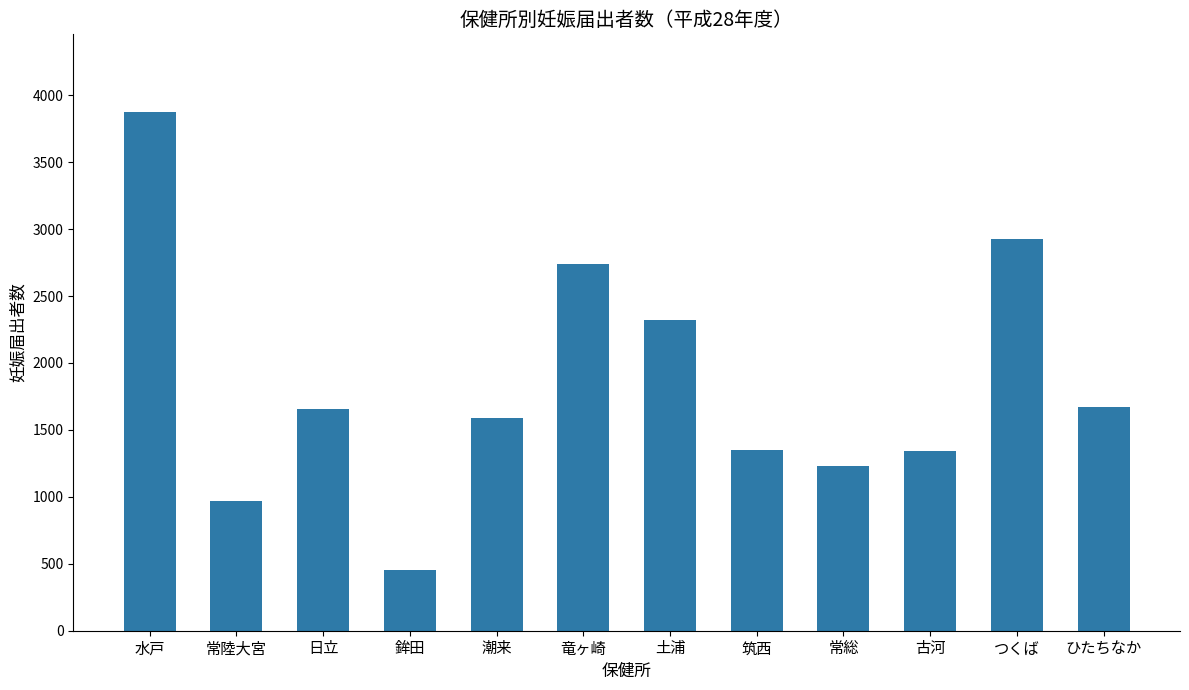

What is the difference between the maximum and minimum values?

3418